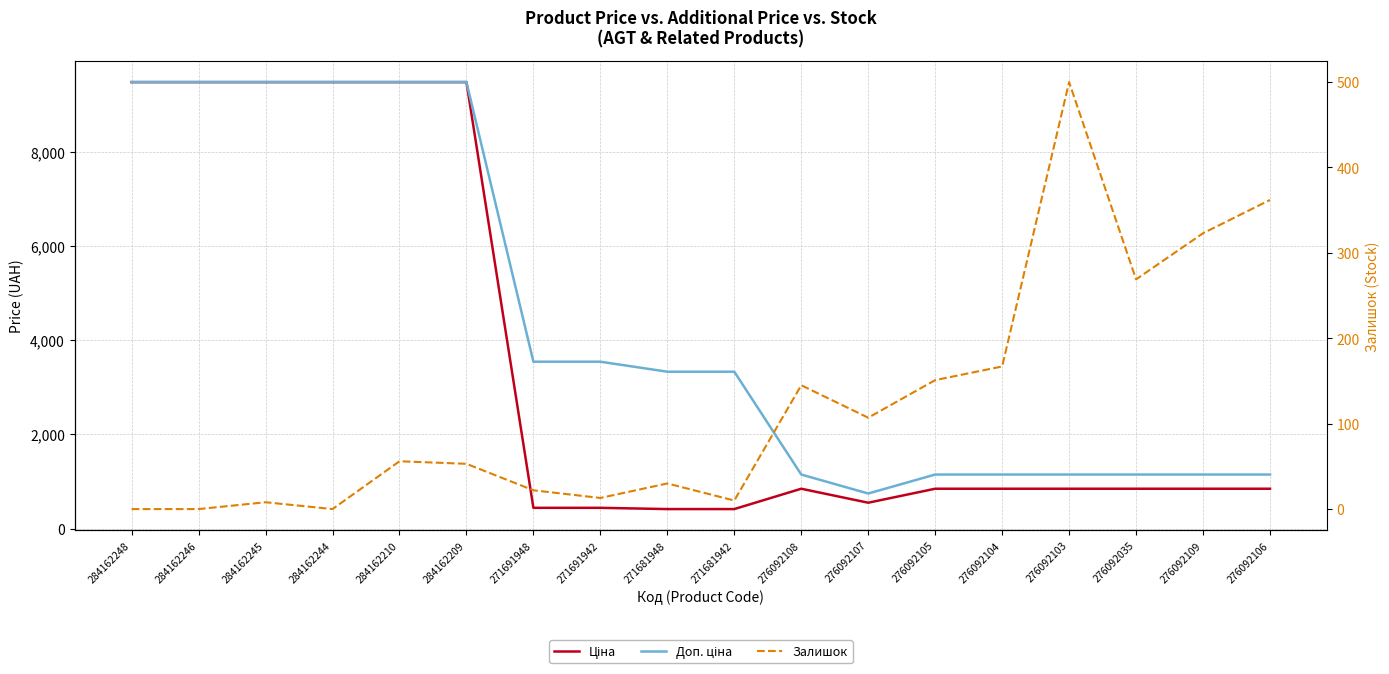

What is the difference between the maximum and second lowest values in the Доп. ціна series?

8330.3